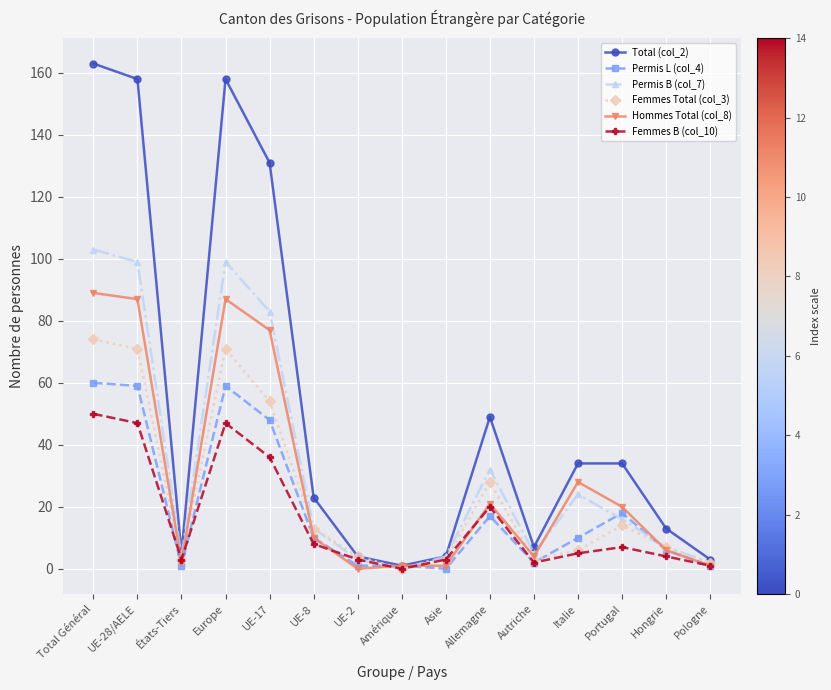

Rank the series by their maximum value, from highest to lowest.

Total (col_2), Permis B (col_7), Hommes Total (col_8), Femmes Total (col_3), Permis L (col_4), Femmes B (col_10)